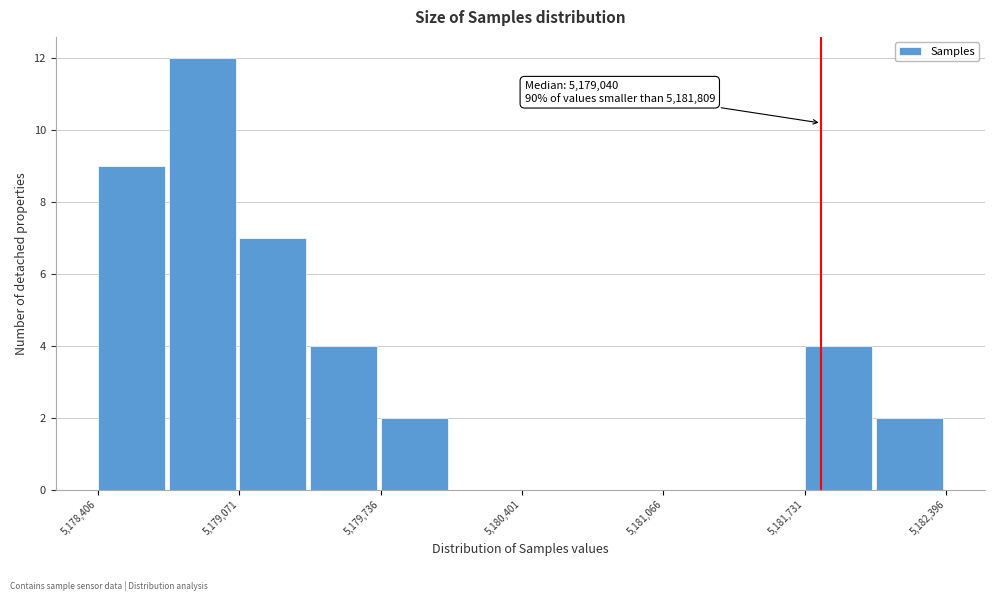

Around what value on the x-axis is the tallest bar? Give the approximate position of its centre, as read against the axis.

5178900